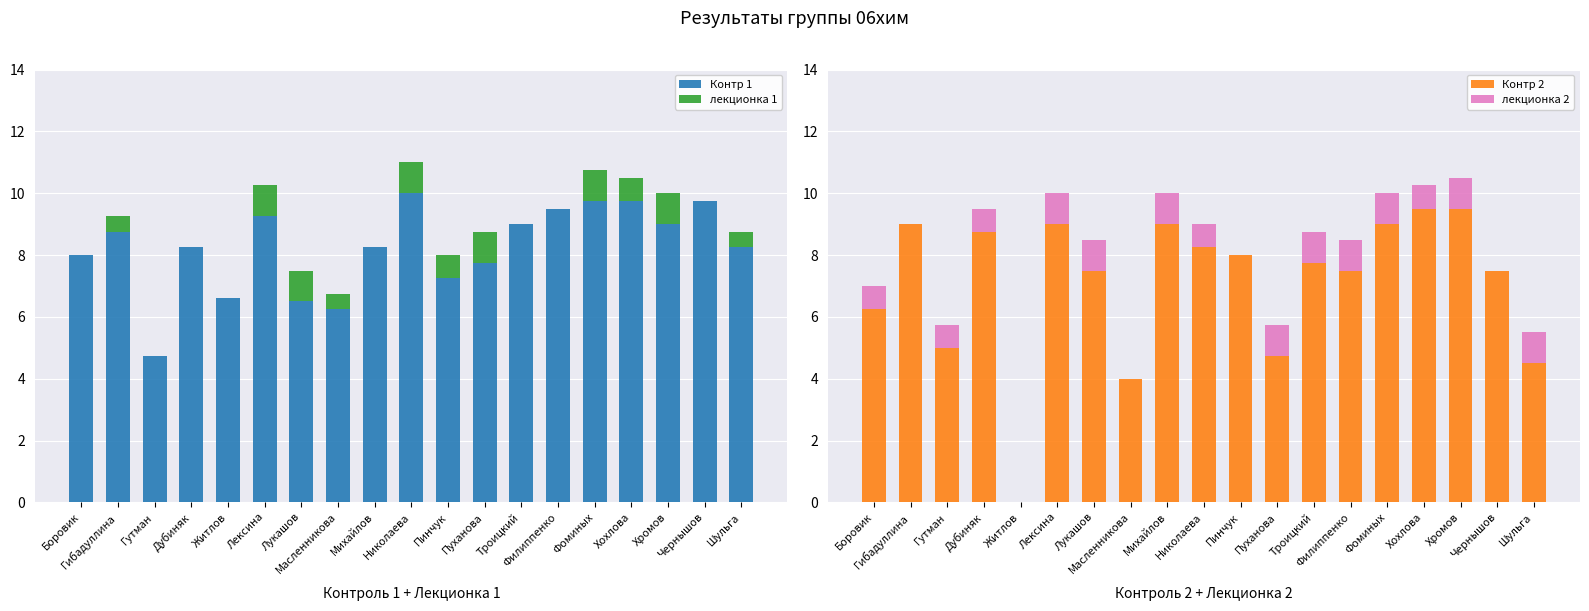

Rank the categories by Контр 1 value from highest to lowest.

Николаева, Фоминых, Хохлова, Чернышов, Филиппенко, Лексина, Троицкий, Хромов, Гибадуллина, Дубиняк, Михайлов, Шульга, Боровик, Пуханова, Пинчук, Житлов, Лукашов, Масленникова, Гутман